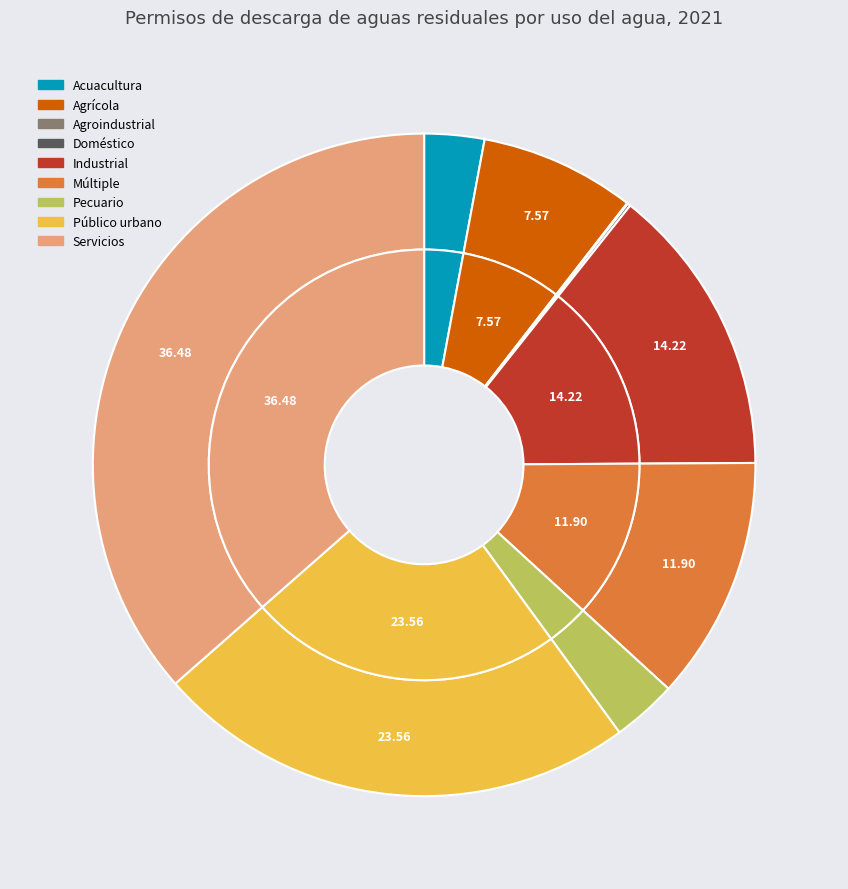

Which category has the biggest portion of the pie?

Servicios